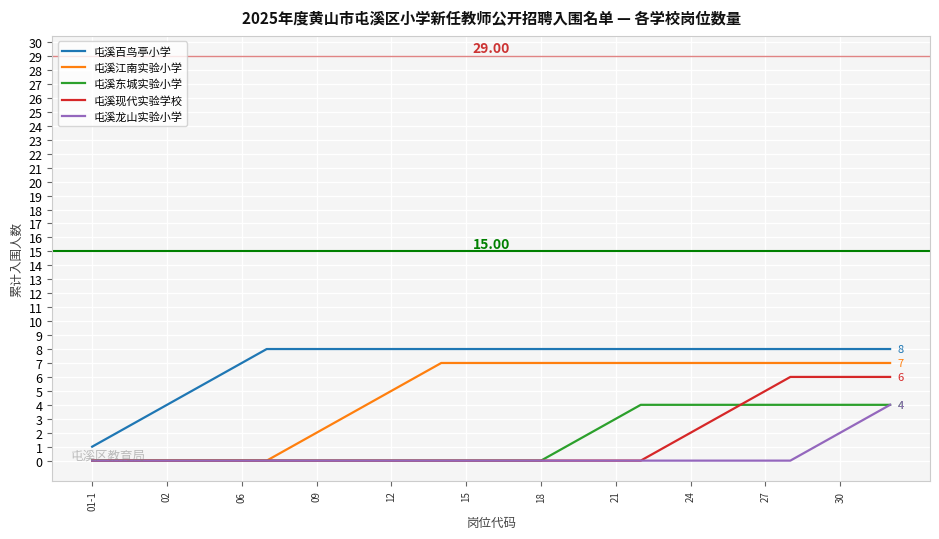

Which series has the largest total across all categories?

屯溪百鸟亭小学